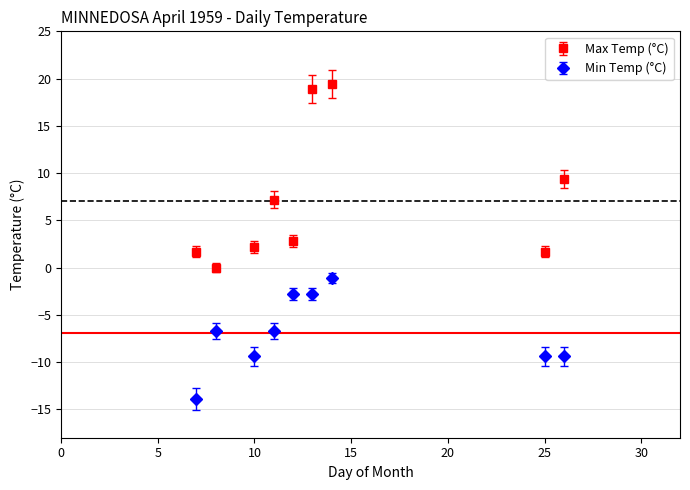

Which series has the largest total across all categories?

Max Temp (°C)